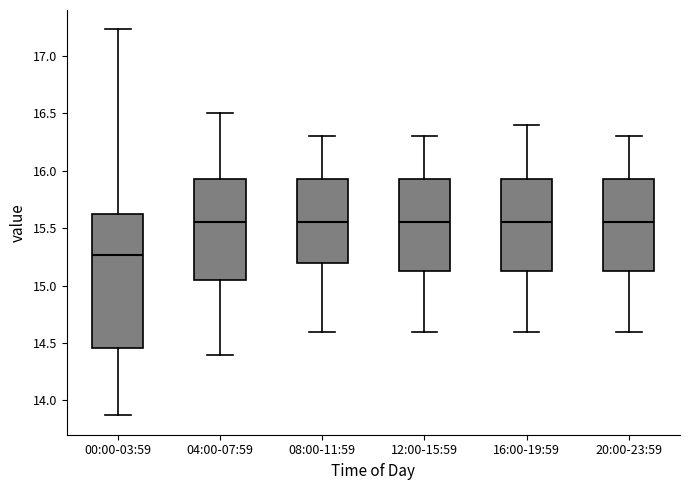

Which box is the tallest, from its lower edge to its upper edge?

00:00-03:59